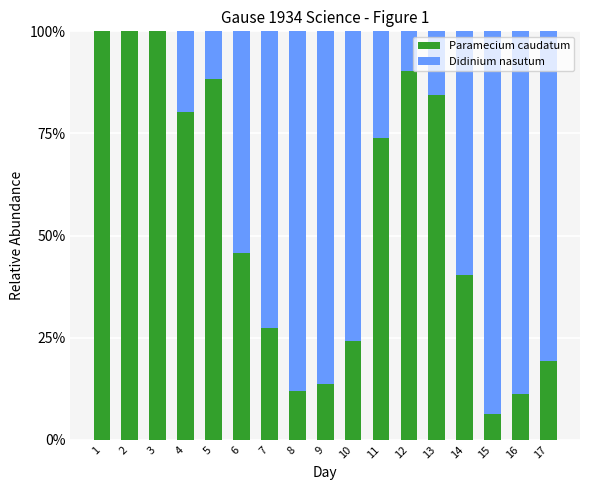

Are the bars horizontal?

No